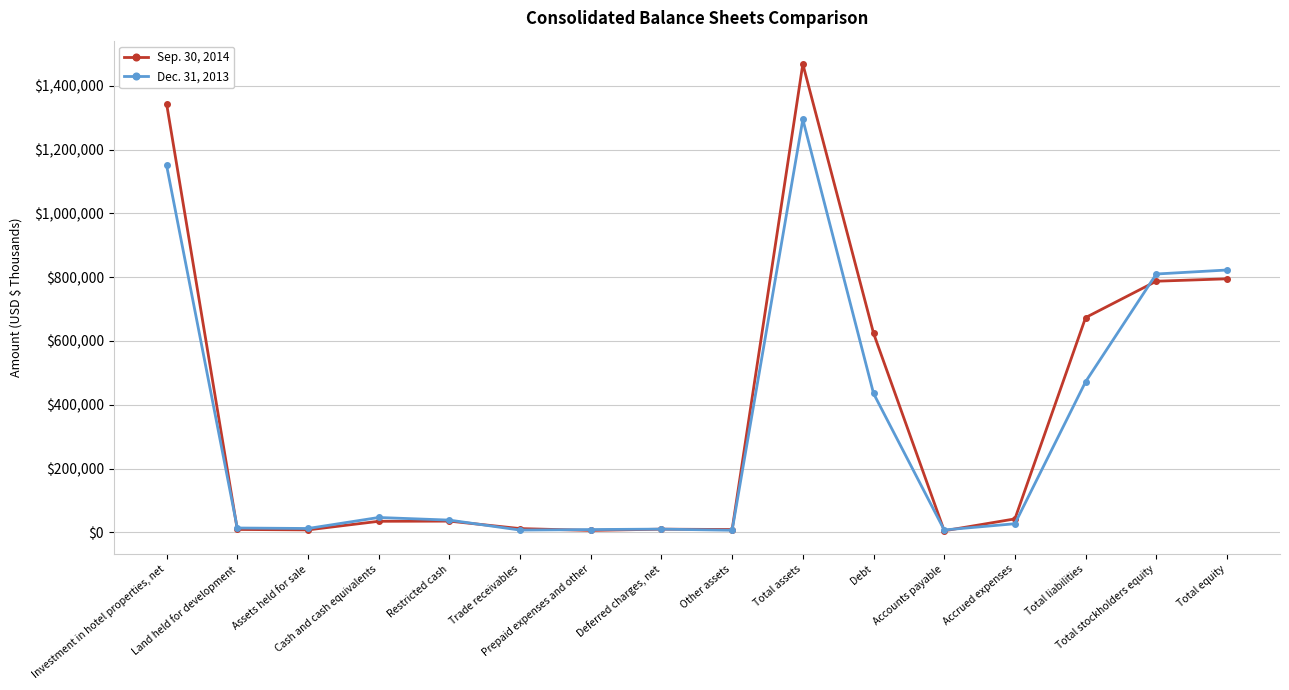

Is it true that Dec. 31, 2013 equals 38498 at Restricted cash?

True